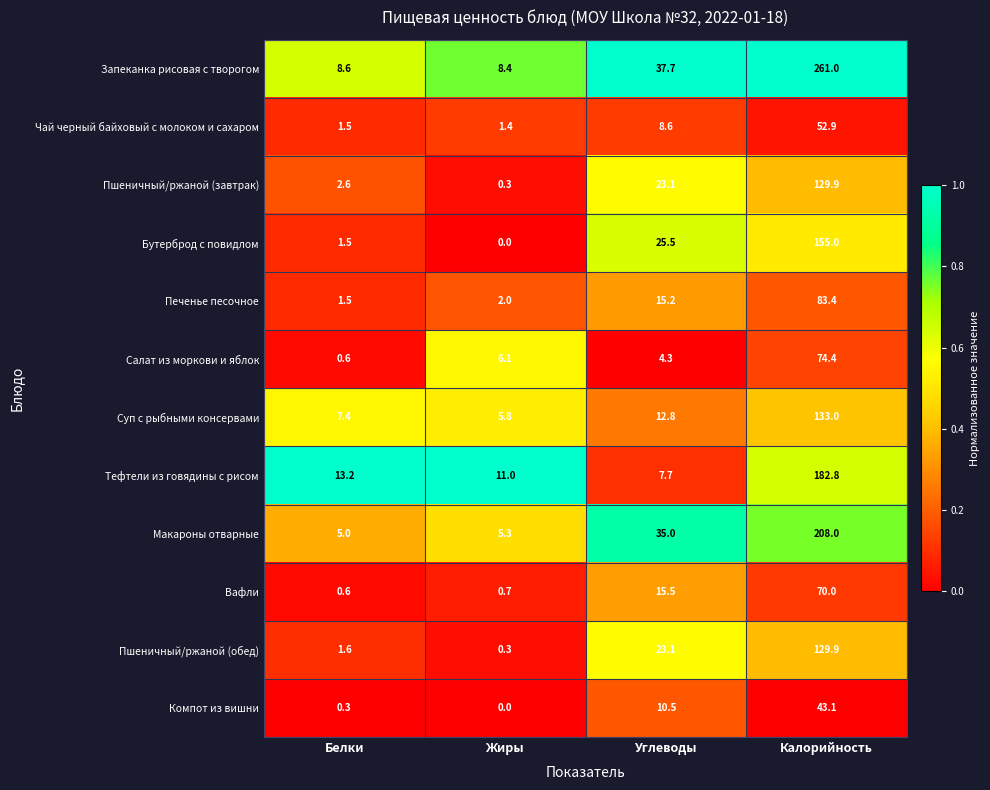

List the labels in order of Пшеничный/ржаной (завтрак) value, smallest first.

Жиры, Белки, Углеводы, Калорийность